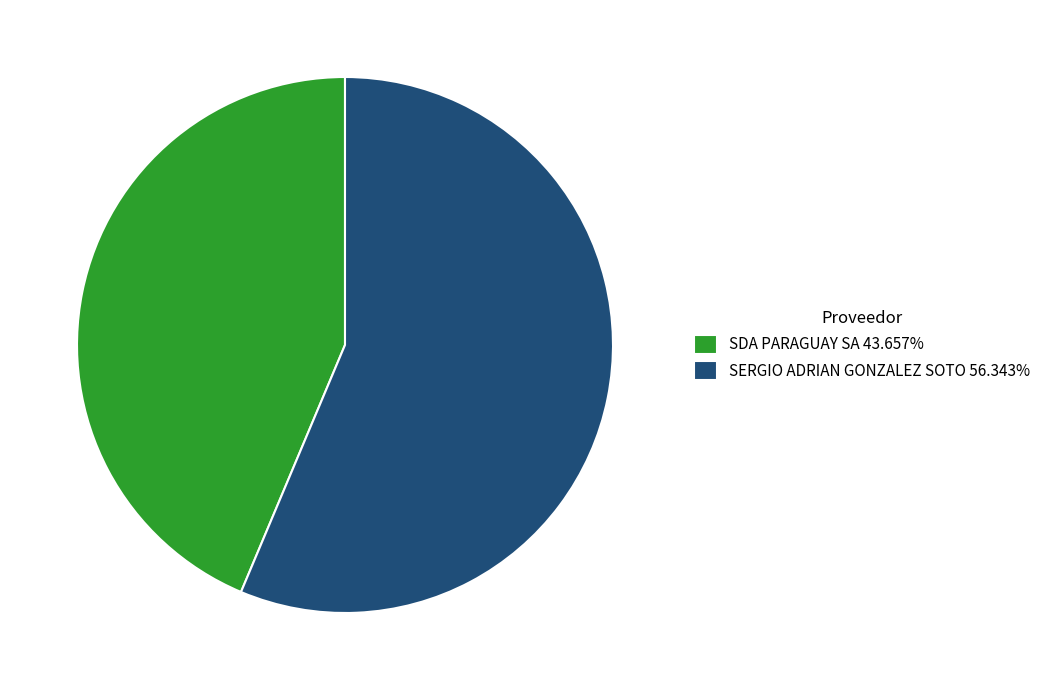

Does SDA PARAGUAY SA 43.657% account for over 50% of the chart?

No